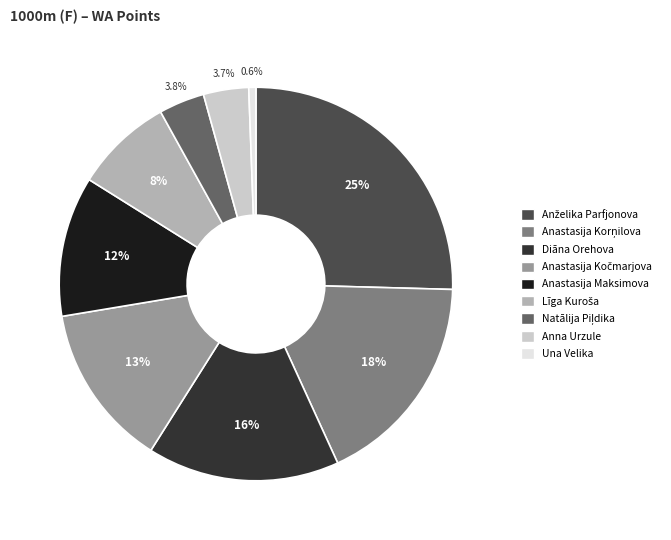

Is there a majority slice in this chart?

No